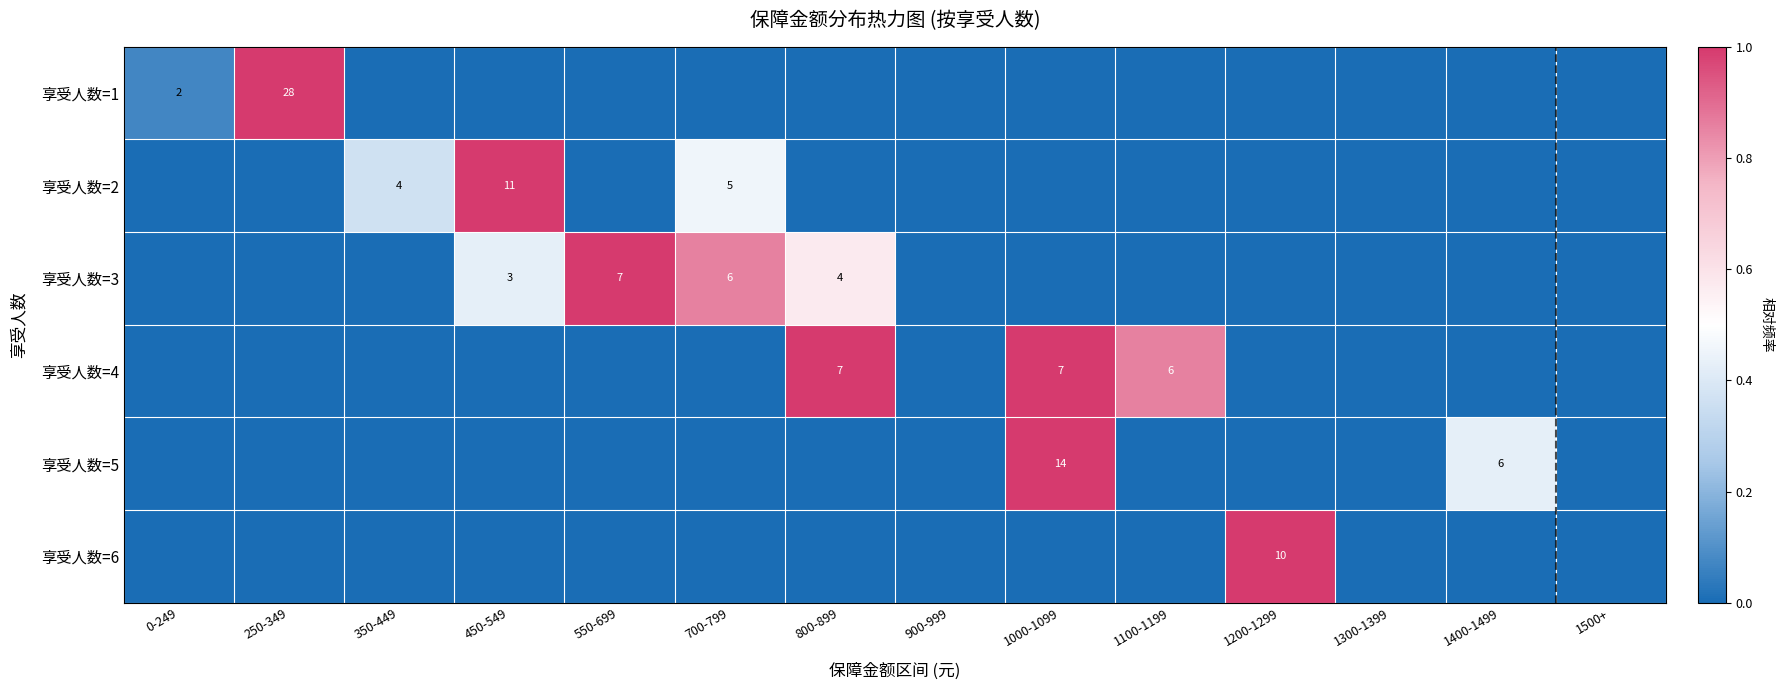

The value of 享受人数=4 at 1100-1199 is 9. True or false?

False